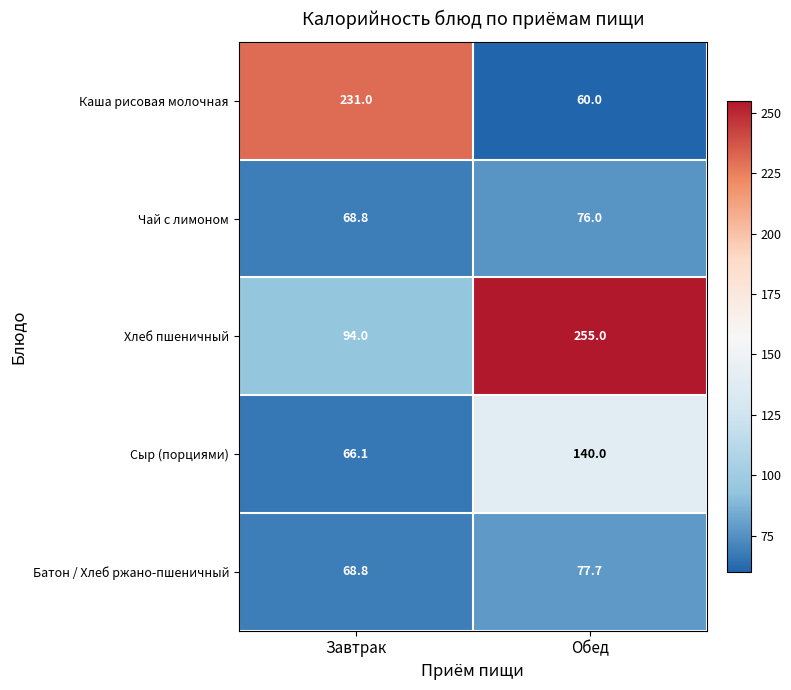

Reading left to right, what are all the values shown in this chart?

Каша рисовая молочная: Завтрак=231.0	Обед=60.0
Чай с лимоном: Завтрак=68.8	Обед=76.0
Хлеб пшеничный: Завтрак=94.0	Обед=255.0
Сыр (порциями): Завтрак=66.1	Обед=140.0
Батон / Хлеб ржано-пшеничный: Завтрак=68.8	Обед=77.7